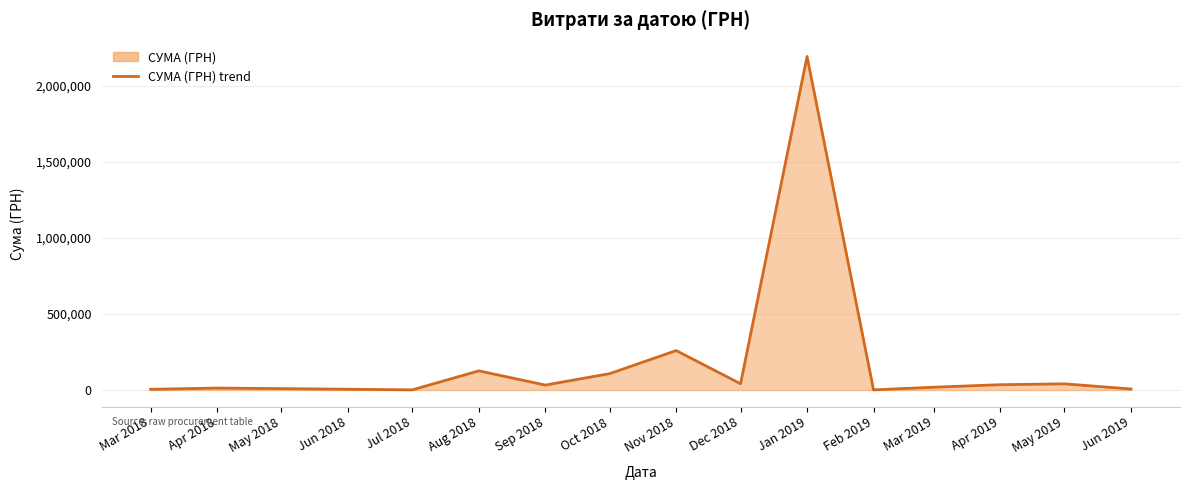

What is the difference between the values at Aug 2018 and Jul 2018?

124859.0